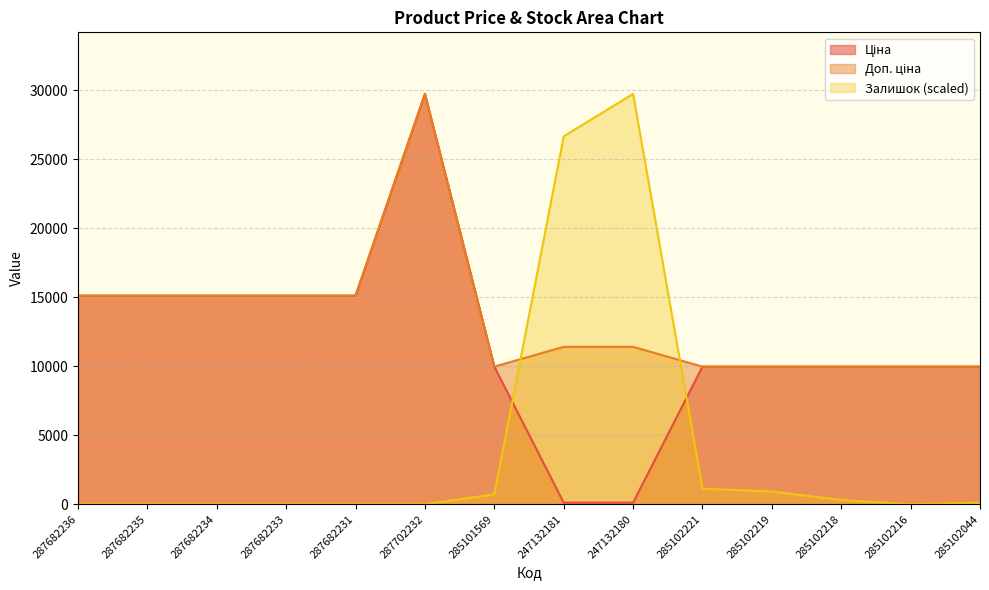

In Ціна, how many points are higher than both neighbors (excluding endpoints)?

1